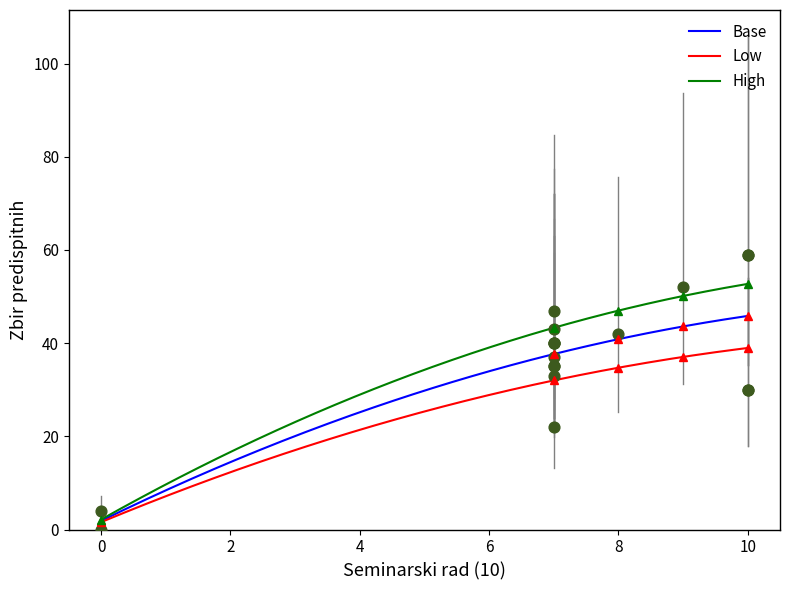

Is the value of Seminarski rad (10) at 125/18 greater than the value of Zbir predispitnih at 129/18?

No